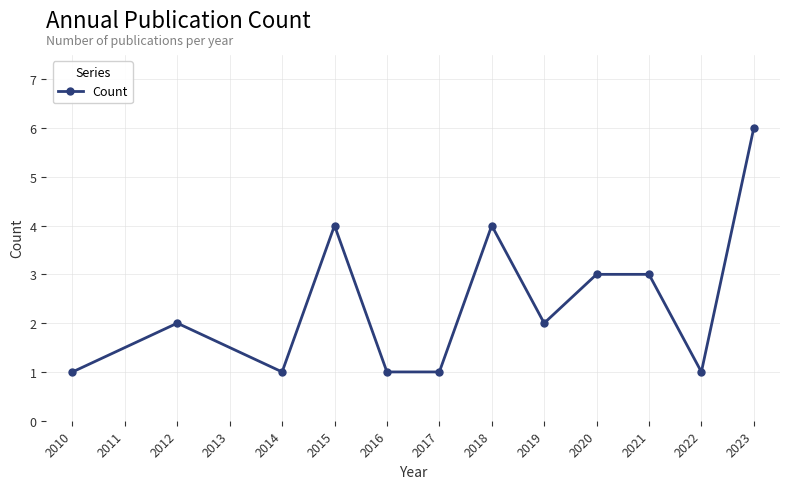

At which category does the chart reach its peak across all series?

2023